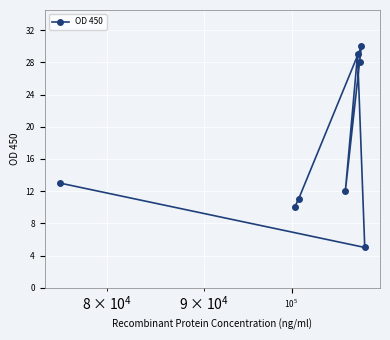

What is the difference between the maximum and minimum values?

25